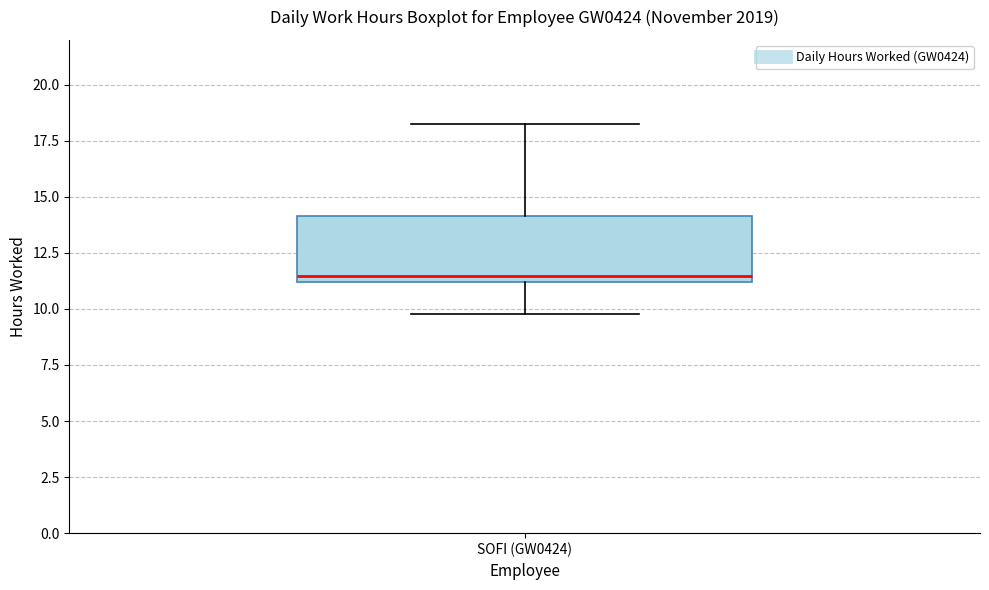

Read this box plot against the y-axis: the position of the median line, the range covered by the box, and the ends of both whiskers. The values are not printed on the chart, so give them approximately, as read against the axis.

median 11.5, box 11.0 to 14.0, whiskers 10.0 to 18.5